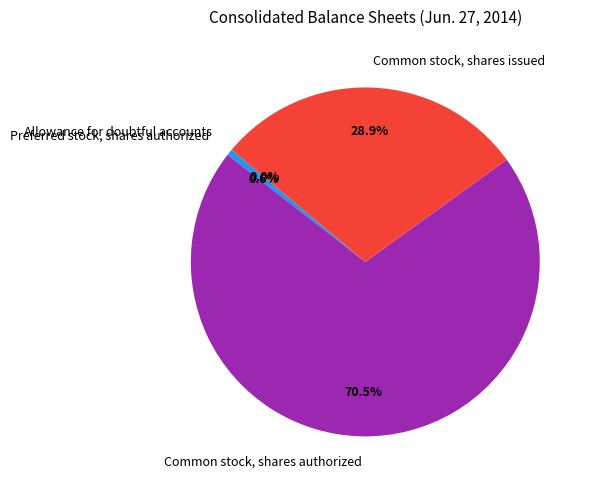

Which slice is the largest?

Common stock, shares authorized